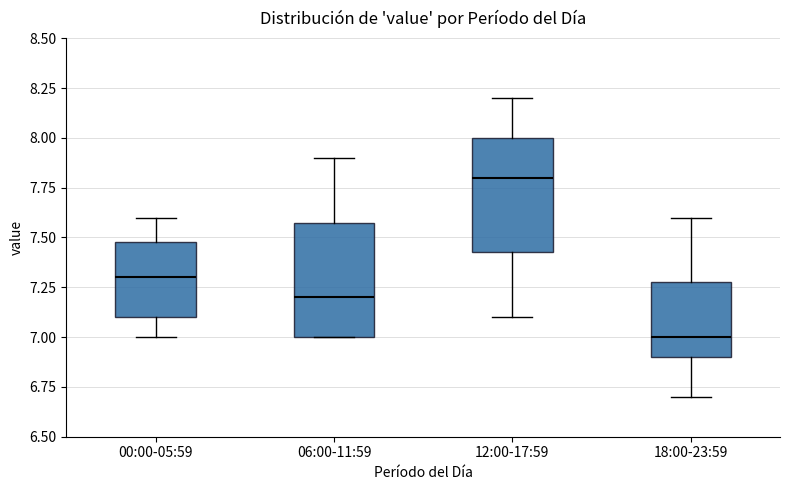

Which box's median line is the lowest?

18:00-23:59